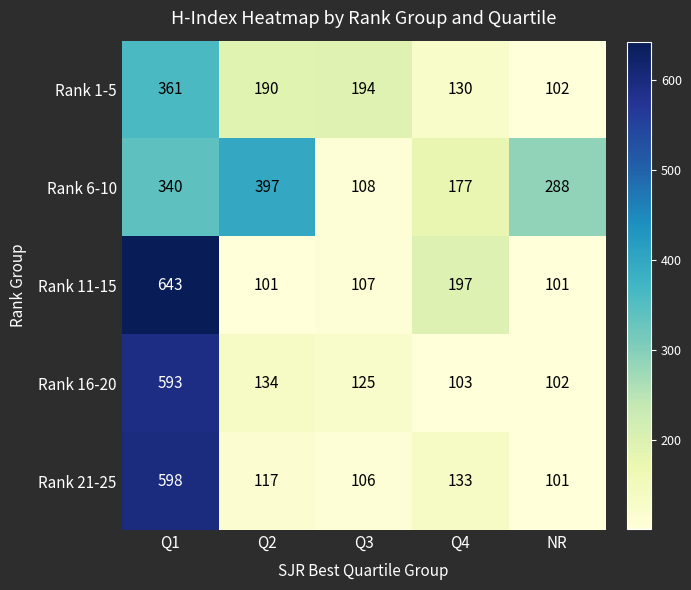

Which series has the largest total across all categories?

Rank 6-10